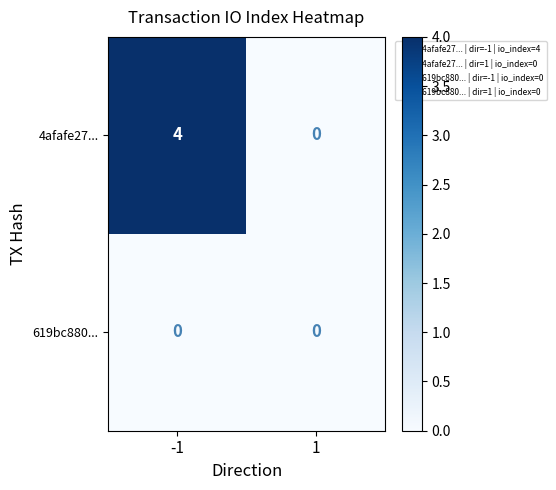

List the series in order of their peak value, lowest first.

619bc880..., 4afafe27...